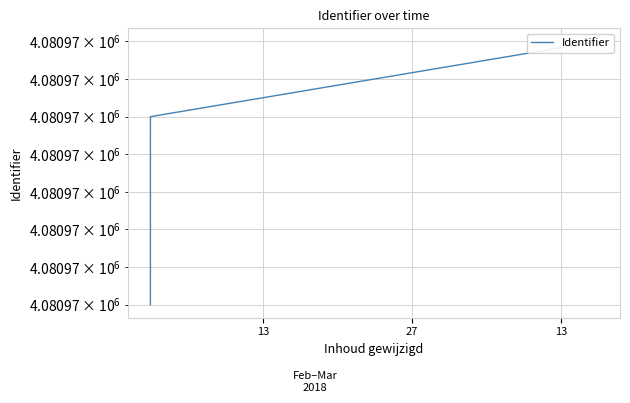

What is the maximum value shown in the chart?

4080974